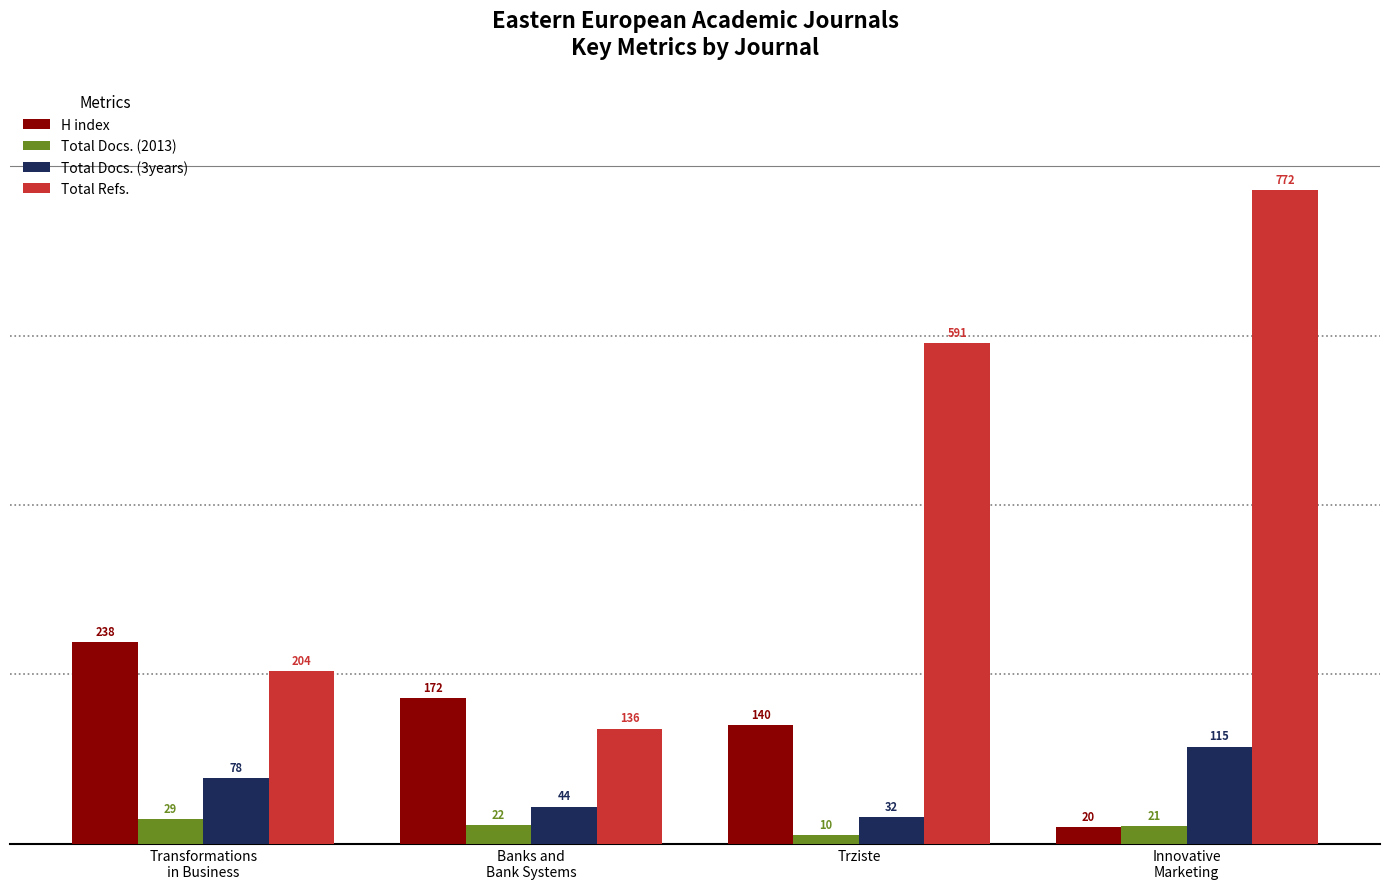

Which series has the widest spread of values?

Total Refs.